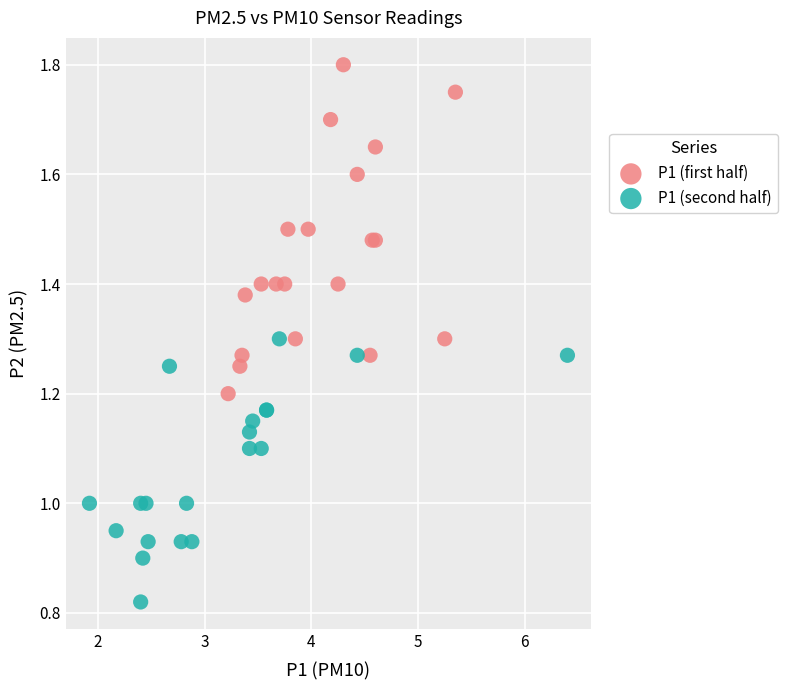

Which series has the widest spread of Y values?

P1 (first half)